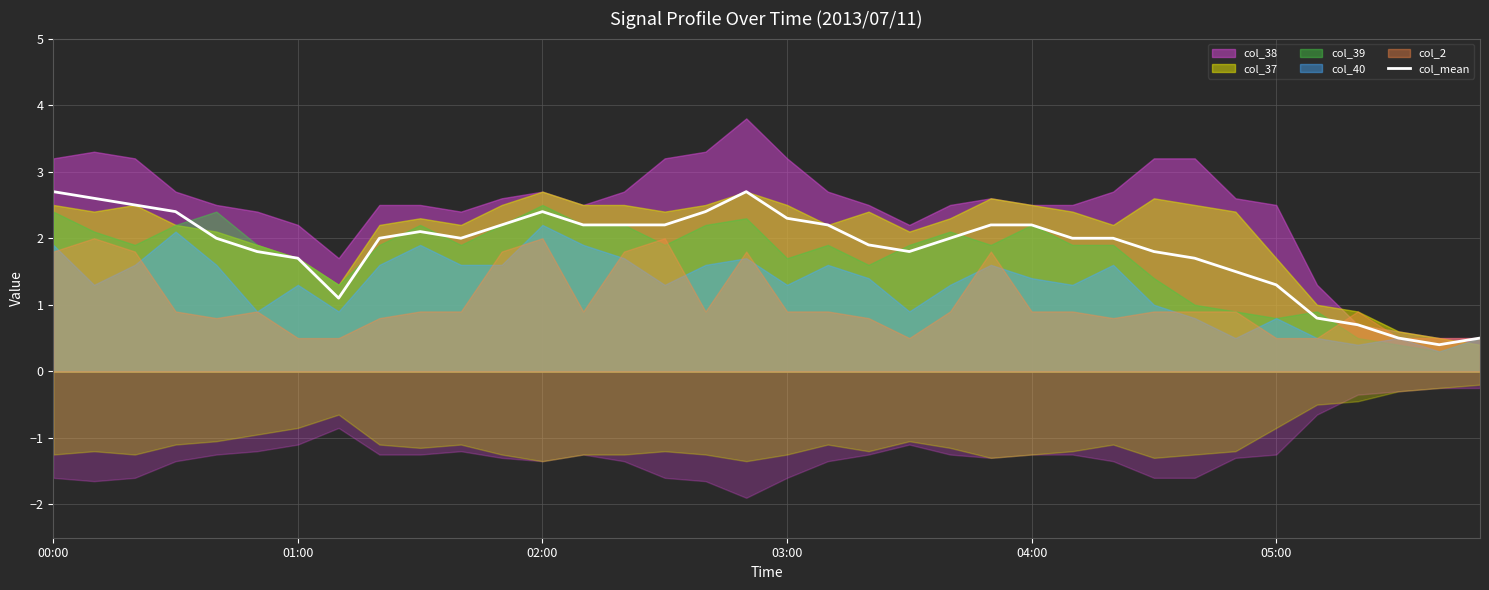

What is the lowest value of the col_mean series?

0.4